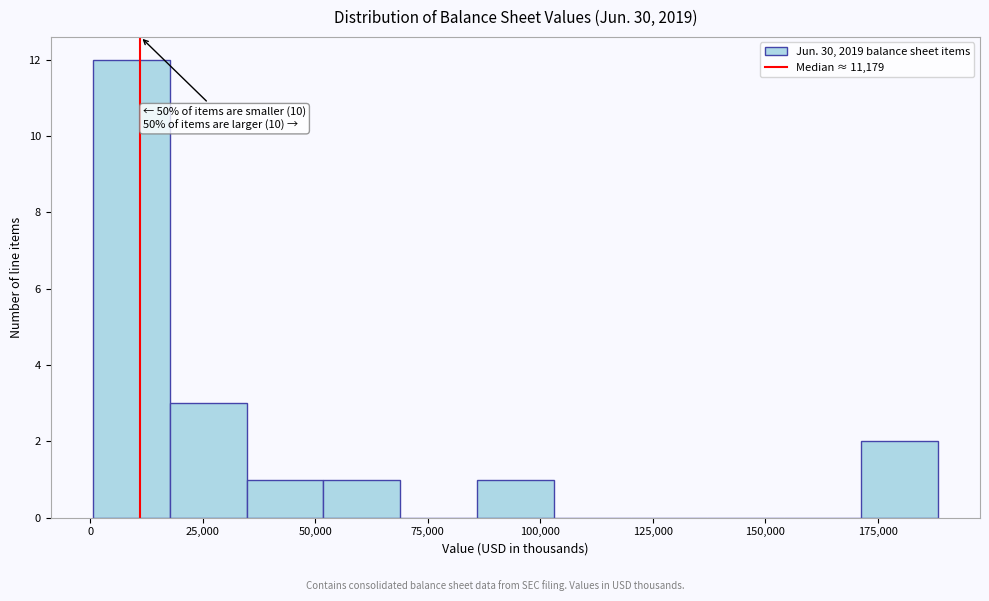

Around what value on the x-axis is the tallest bar? Give the approximate position of its centre, as read against the axis.

10000